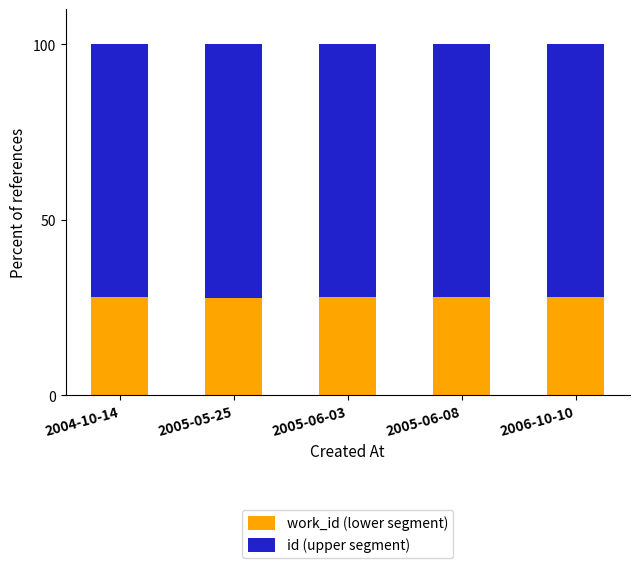

What is the value of the work_id (lower segment) bar at the 3rd from the left?

27.9